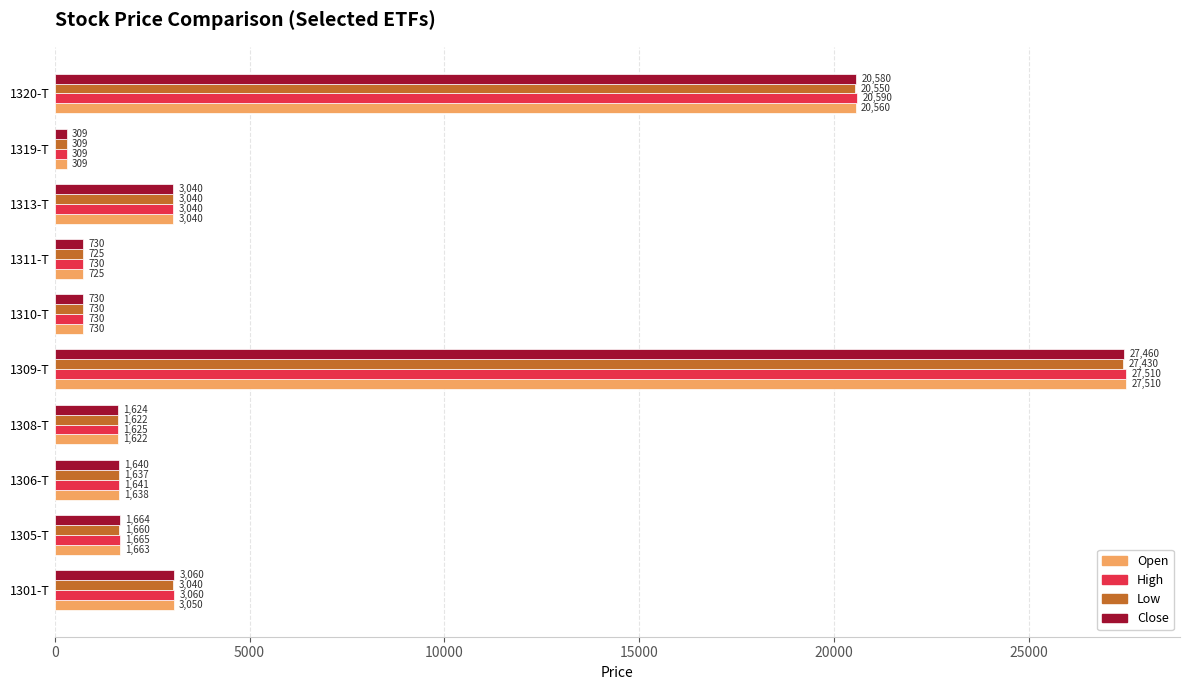

Which category has the highest value in the Open series?

1309-T